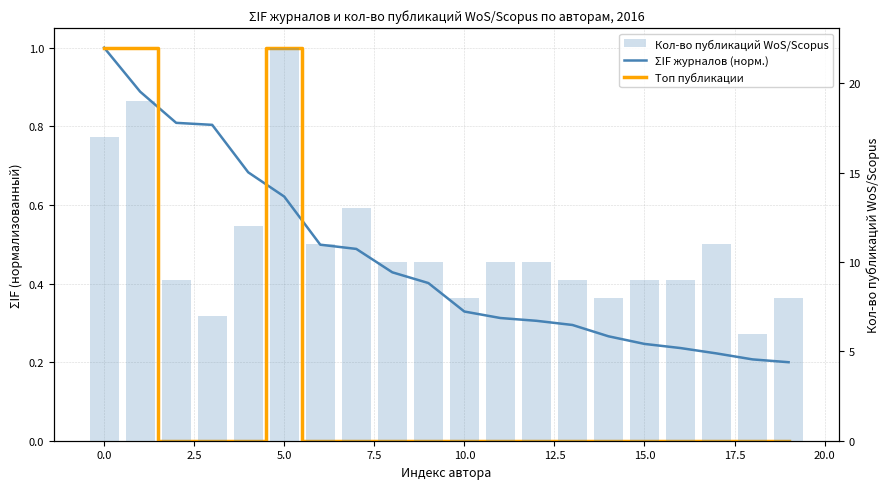

What value does the Кол-во публикаций WoS/Scopus series have at 18?

6.0